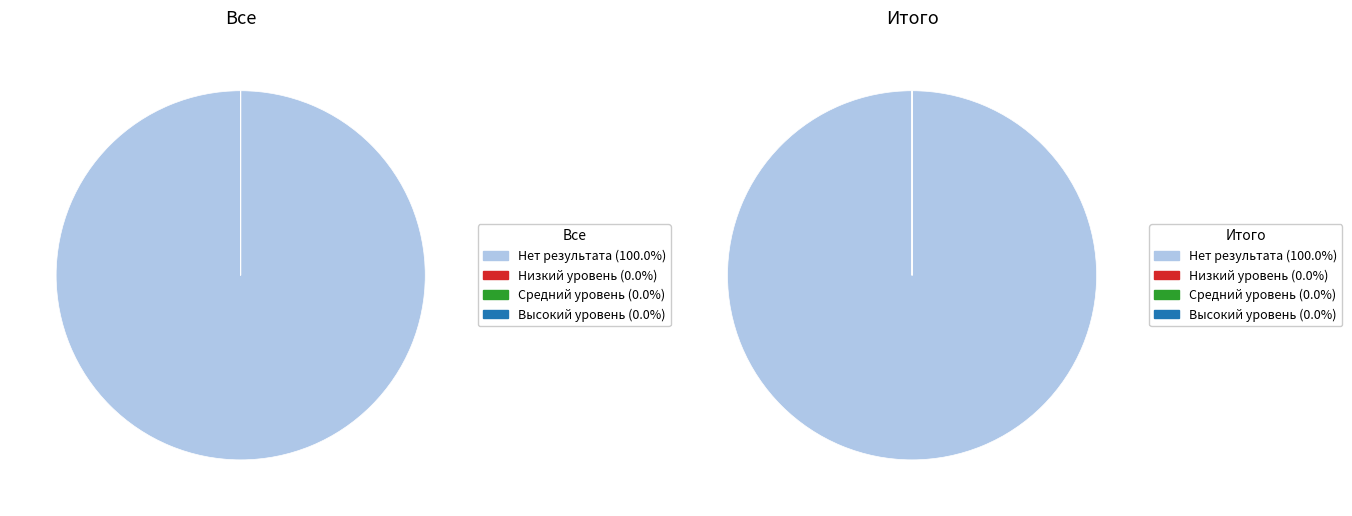

What is the smallest slice in the pie chart?

Низкий уровень